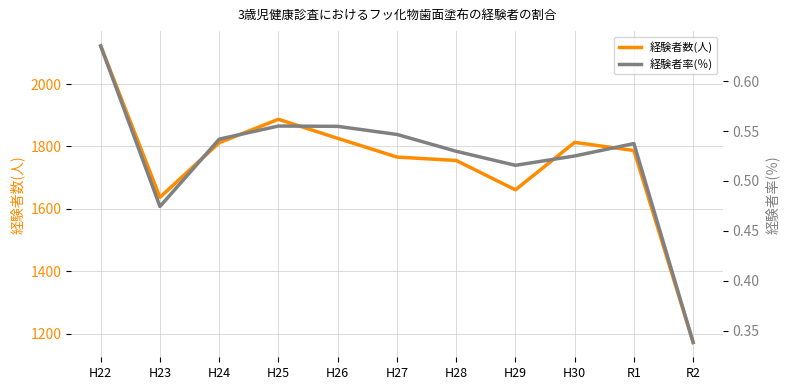

Reading left to right, extract all data points from this chart.

経験者数(人): 2122.0	1637.0	1812.0	1887.0	1826.0	1766.0	1755.0	1661.0	1813.0	1787.0	1172.0
経験者率(％): 0.6	0.5	0.5	0.6	0.6	0.5	0.5	0.5	0.5	0.5	0.3